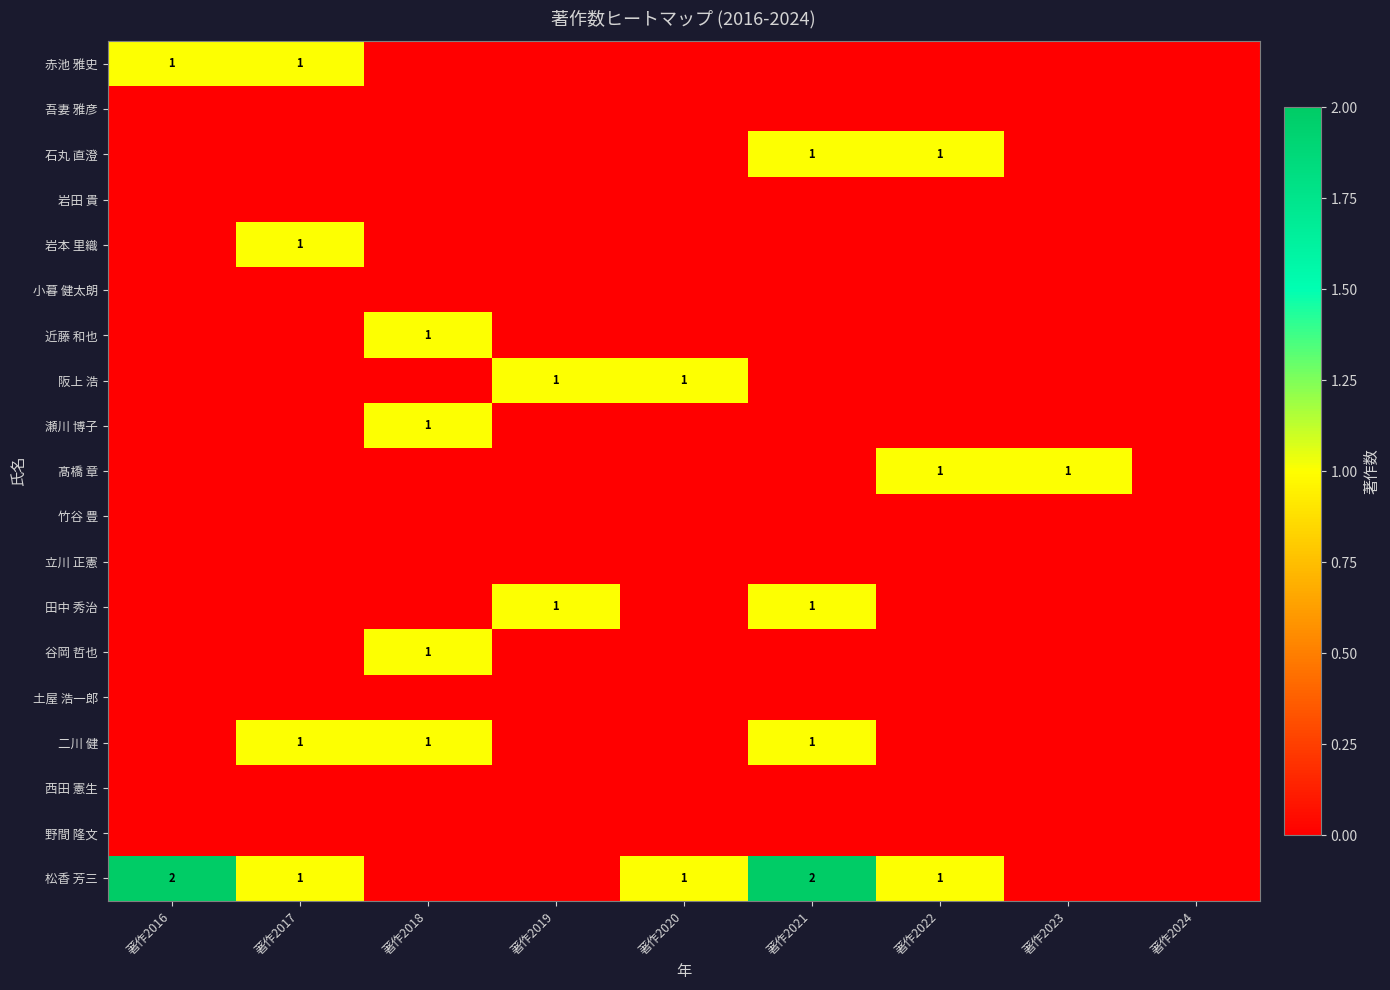

The value of 松香 芳三 at 著作2021 is 2. True or false?

True